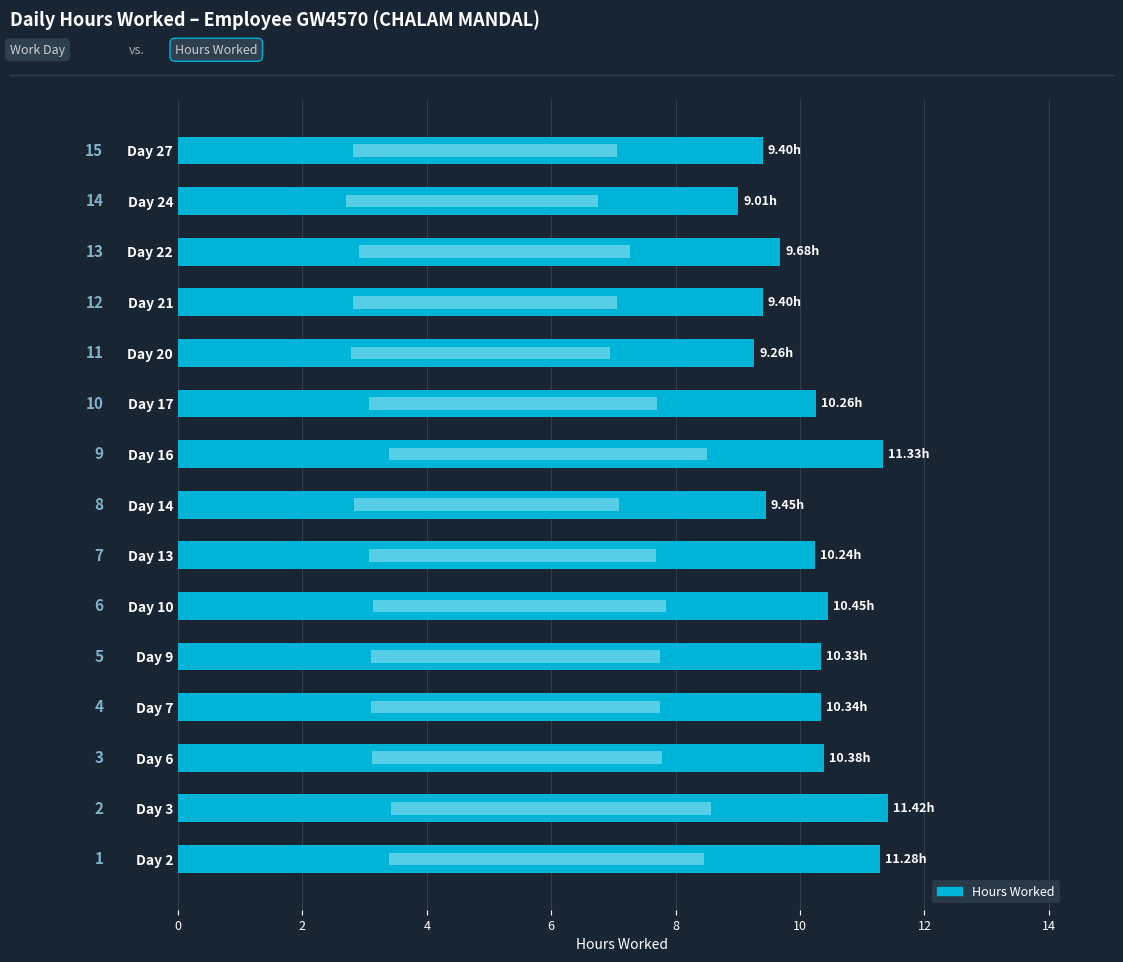

What is the approximate value at Day 6?

10.4